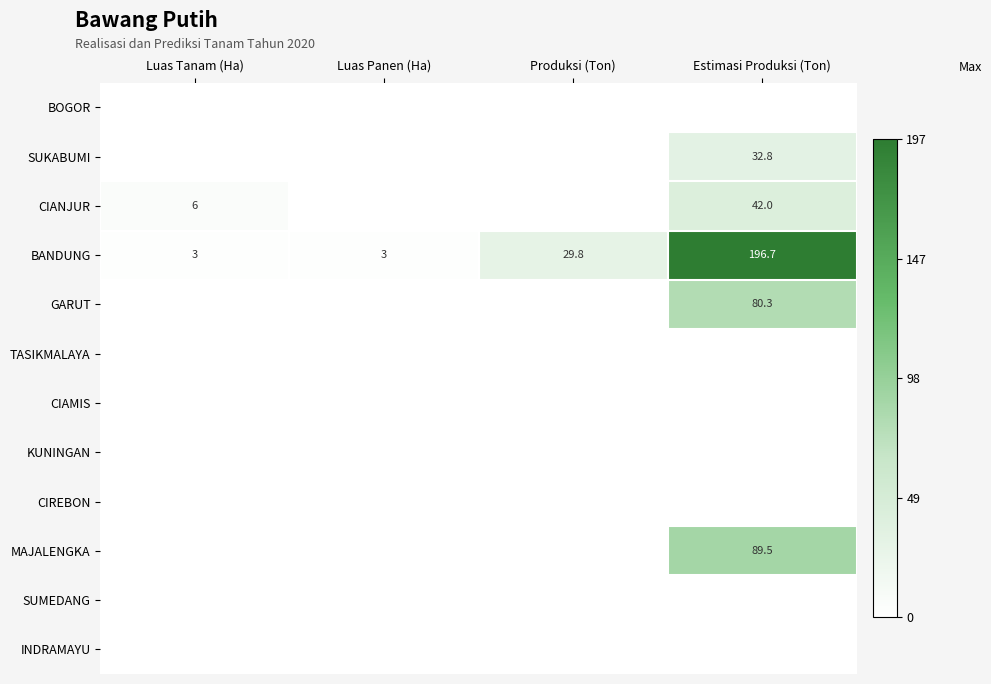

What is the average value of the BANDUNG series?

58.1